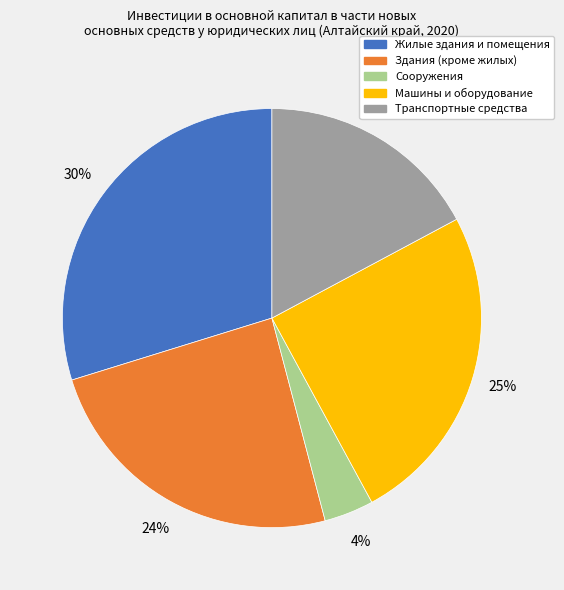

What is the largest slice in the pie chart?

Жилые здания и помещения